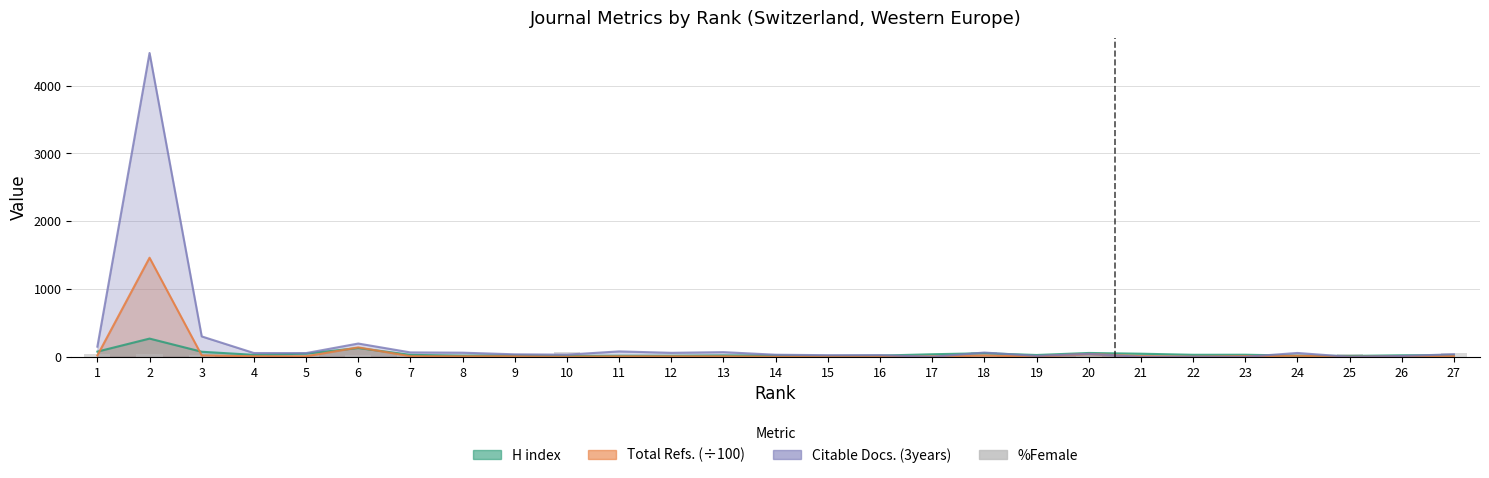

Which label corresponds to the smallest value in the chart?

14